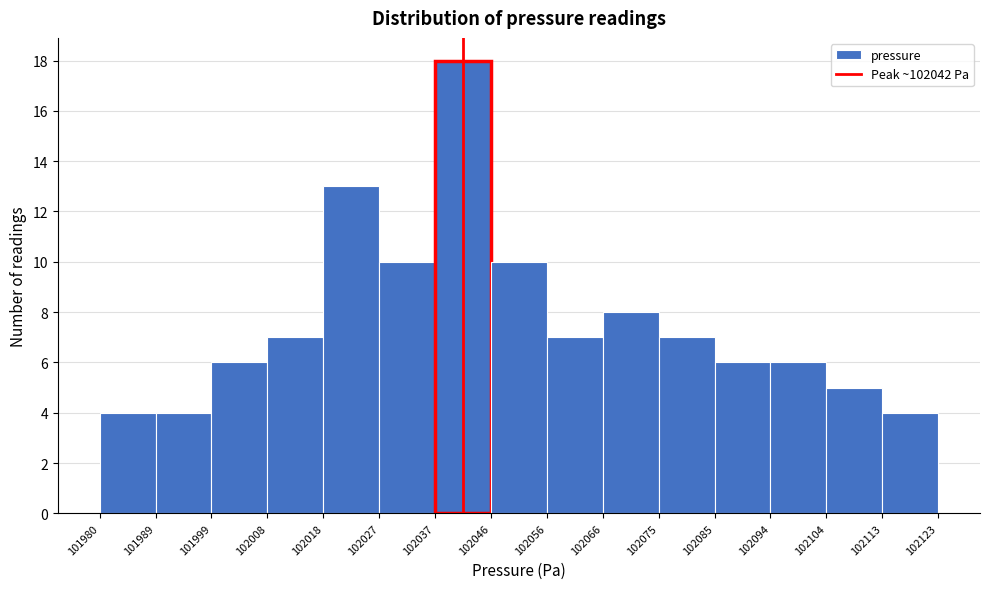

How tall is the bar that spans 101999 to 102008 on the x-axis? The values are not printed on the chart, so give them approximately, as read against the axis.

6